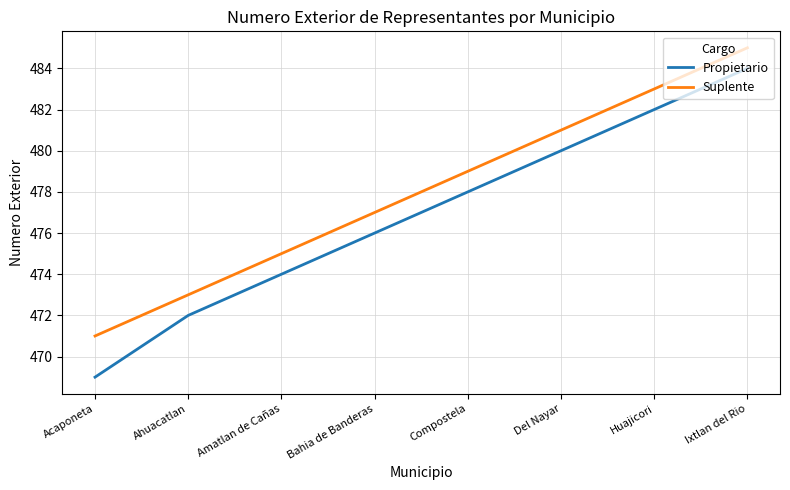

What position from the left is Del Nayar?

6